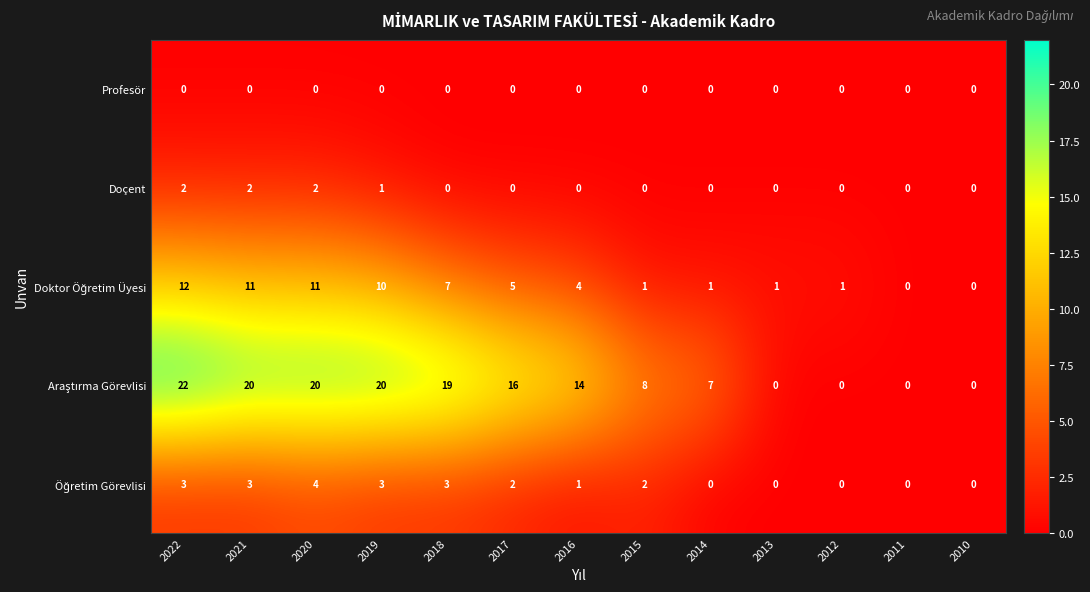

What is the difference between the highest and lowest values at 2012?

1